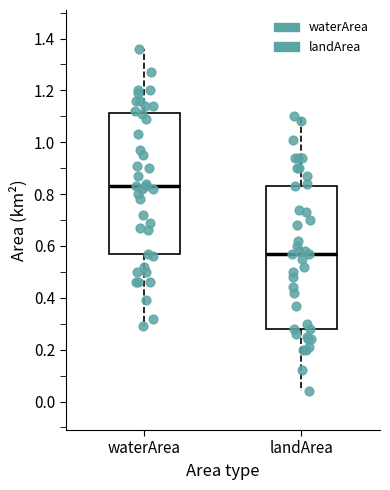

Reading left to right, read every box against the y-axis: the position of its median line, the range the box covers, and the ends of its whiskers. The values are not printed on the chart, so give them approximately, as read against the axis.

waterArea: median 0.84, box 0.56 to 1.12, whiskers 0.30 to 1.36
landArea: median 0.58, box 0.28 to 0.84, whiskers 0.04 to 1.10